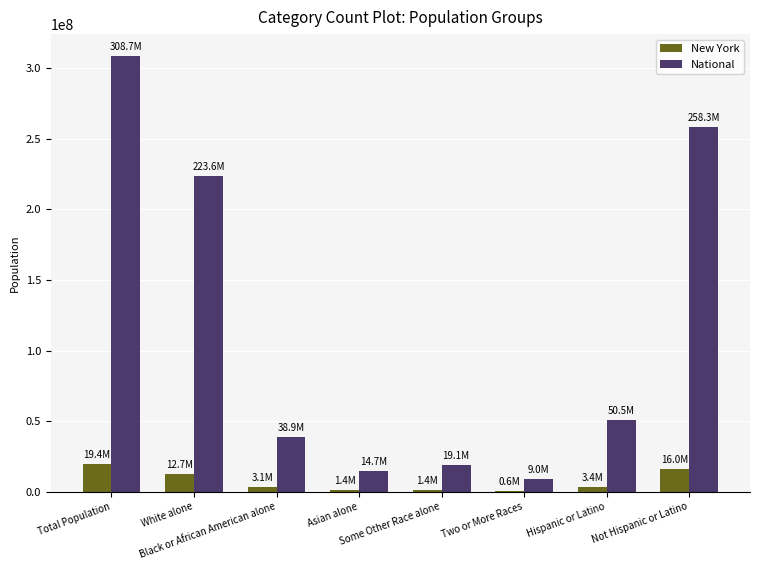

True or false: National has a value of 301693007 at White alone.

False